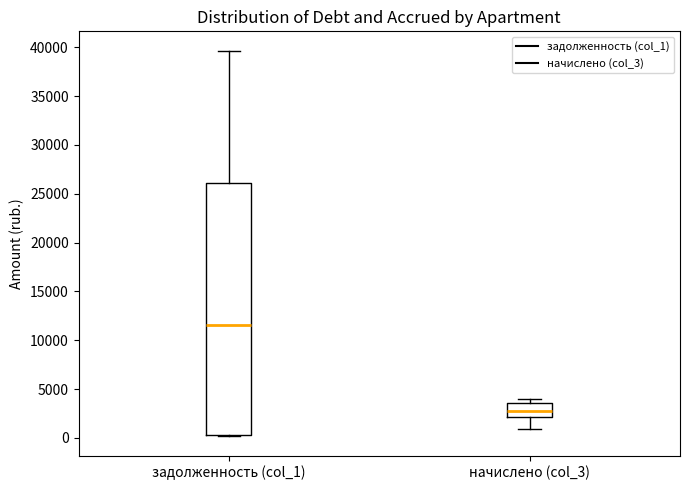

Which box is the tallest, from its lower edge to its upper edge?

задолженность (col_1)